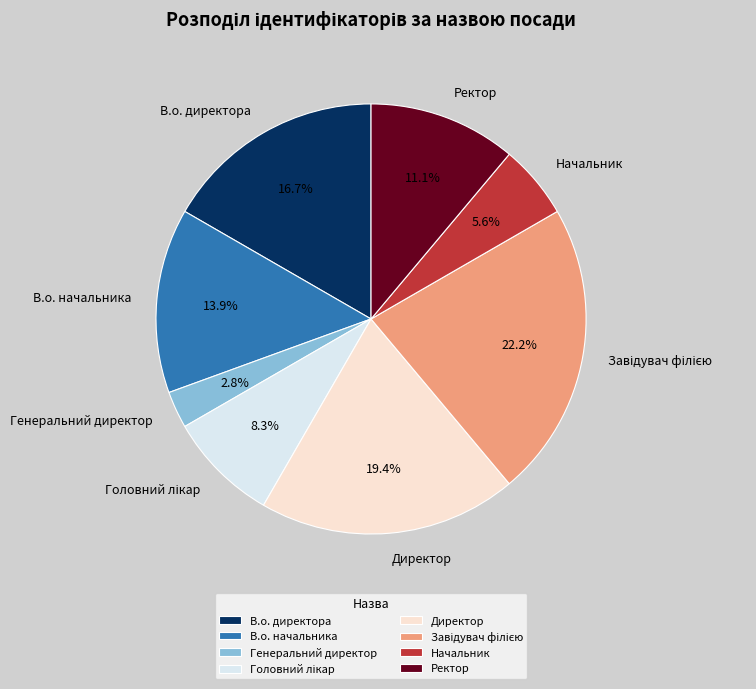

How many slices are in this pie chart?

8